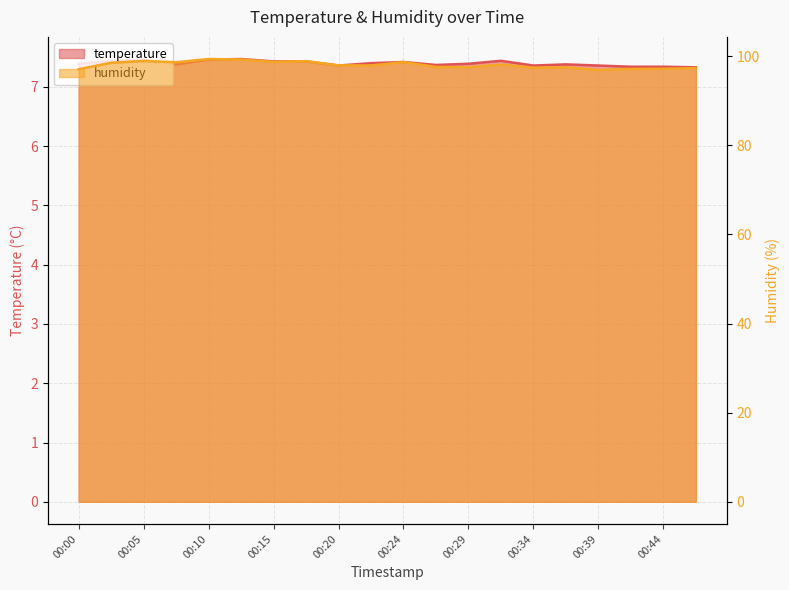

What is the sum of all temperature values?

147.9